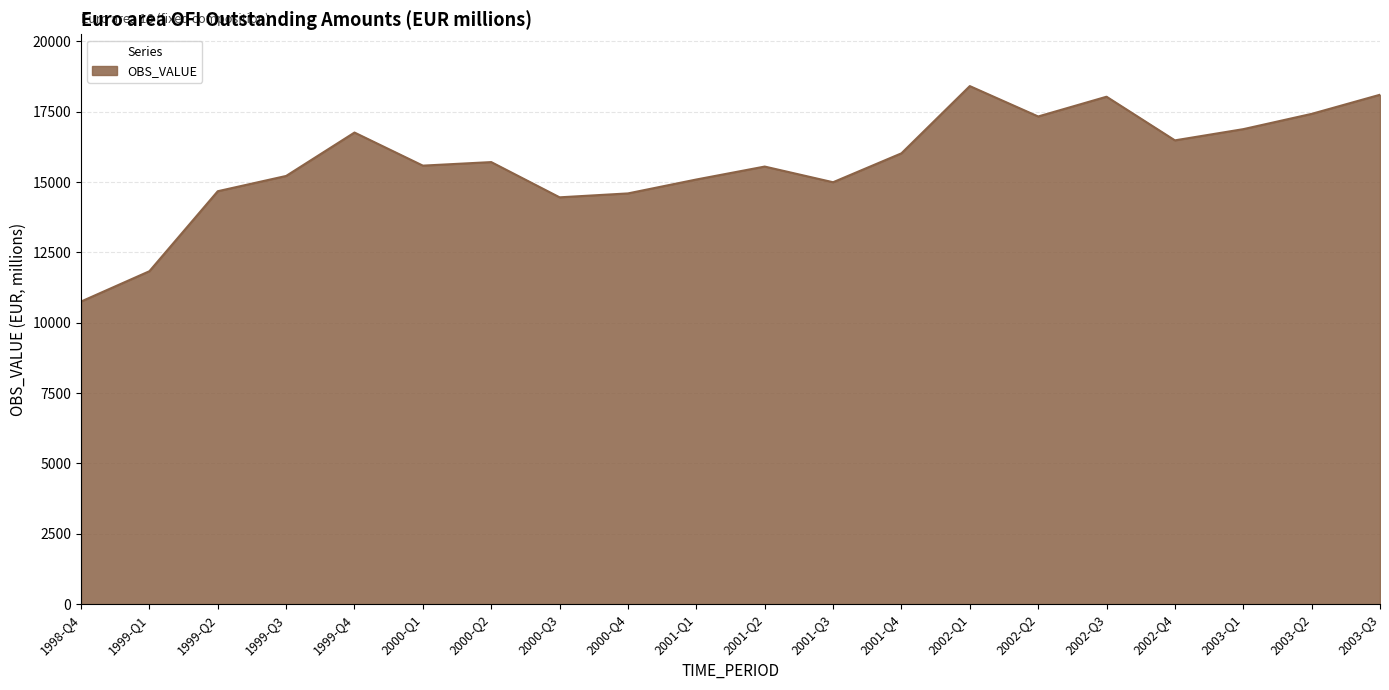

What is the sum of all values?

313930.5